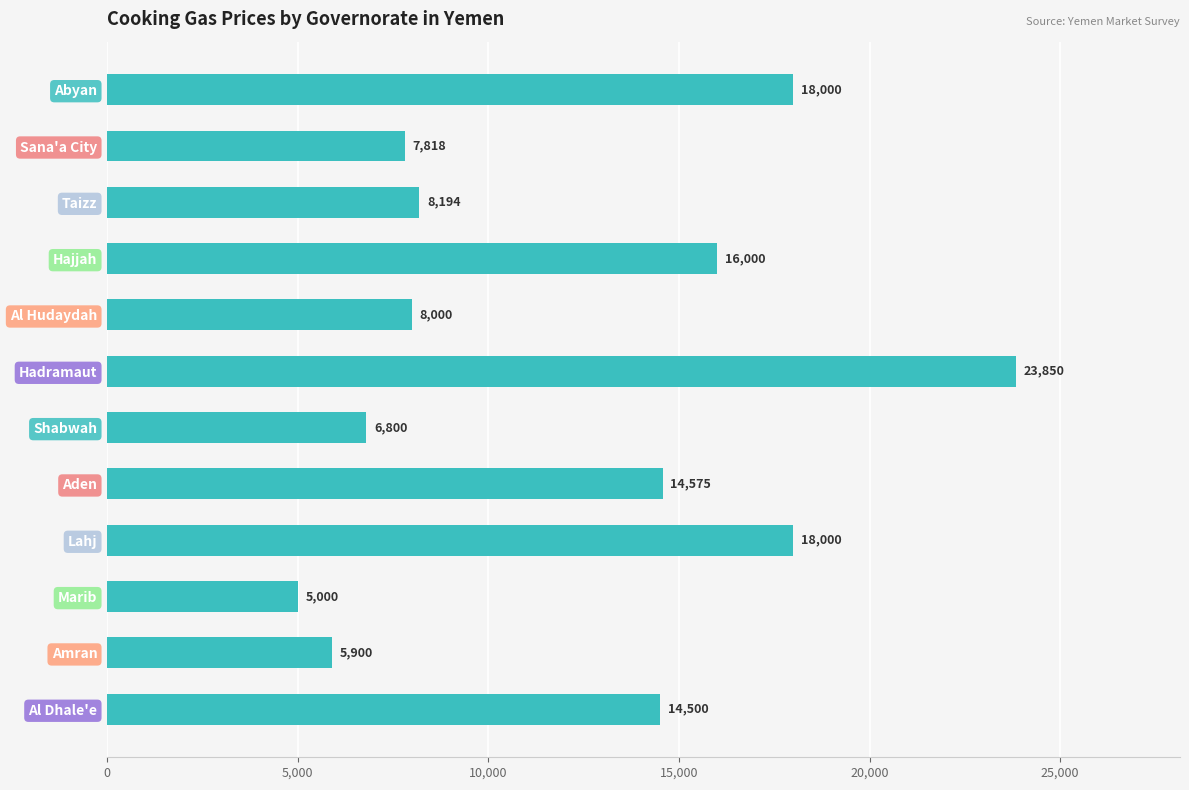

Which has a higher value, Abyan or Shabwah?

Abyan